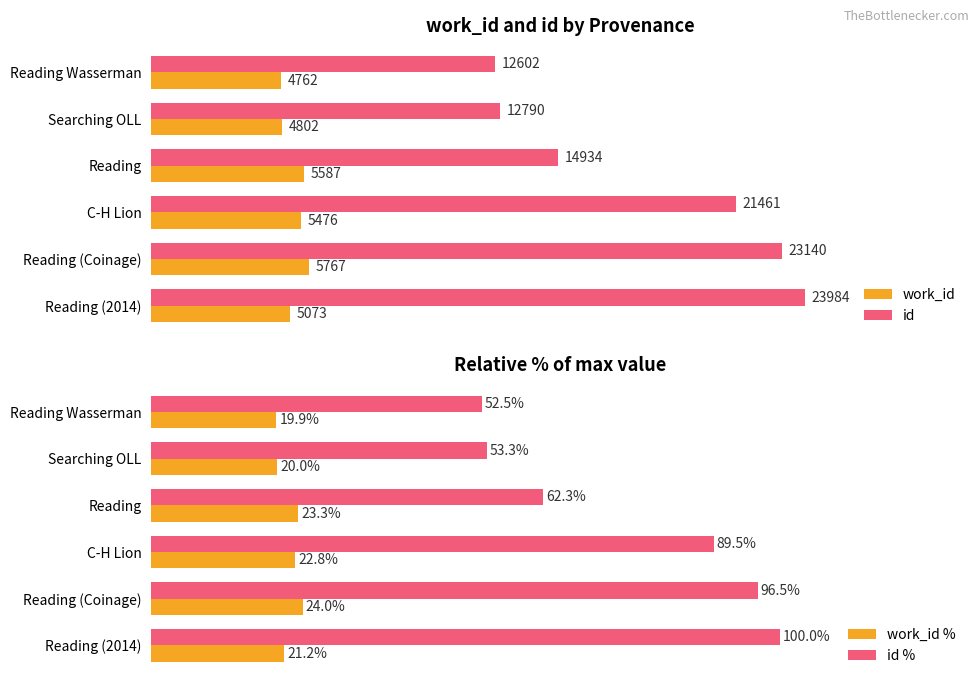

How many bars are there in each group?

4